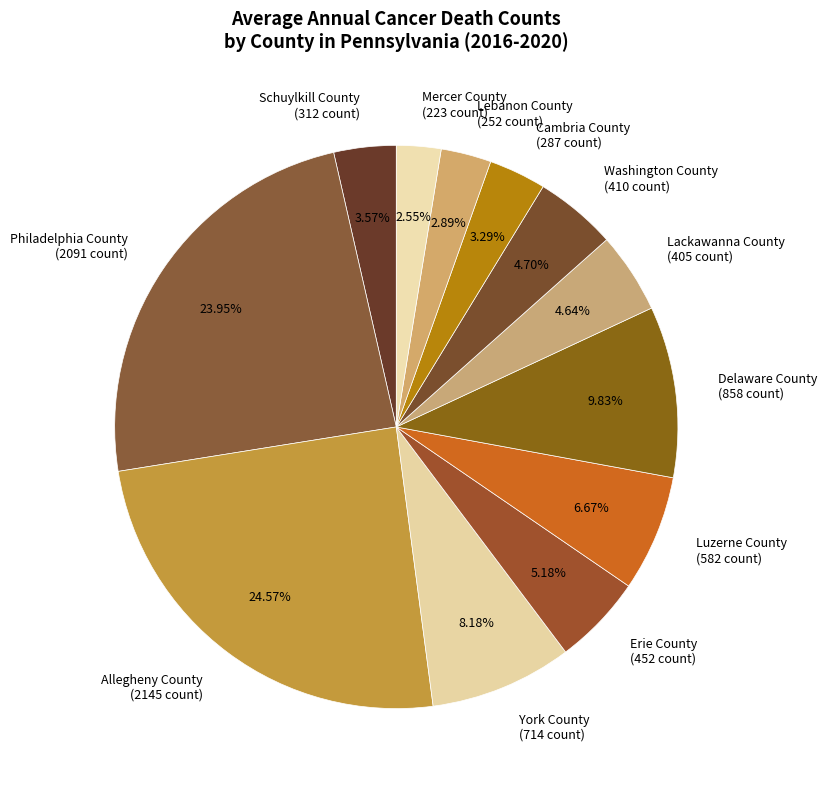

Which category has the biggest portion of the pie?

Allegheny County